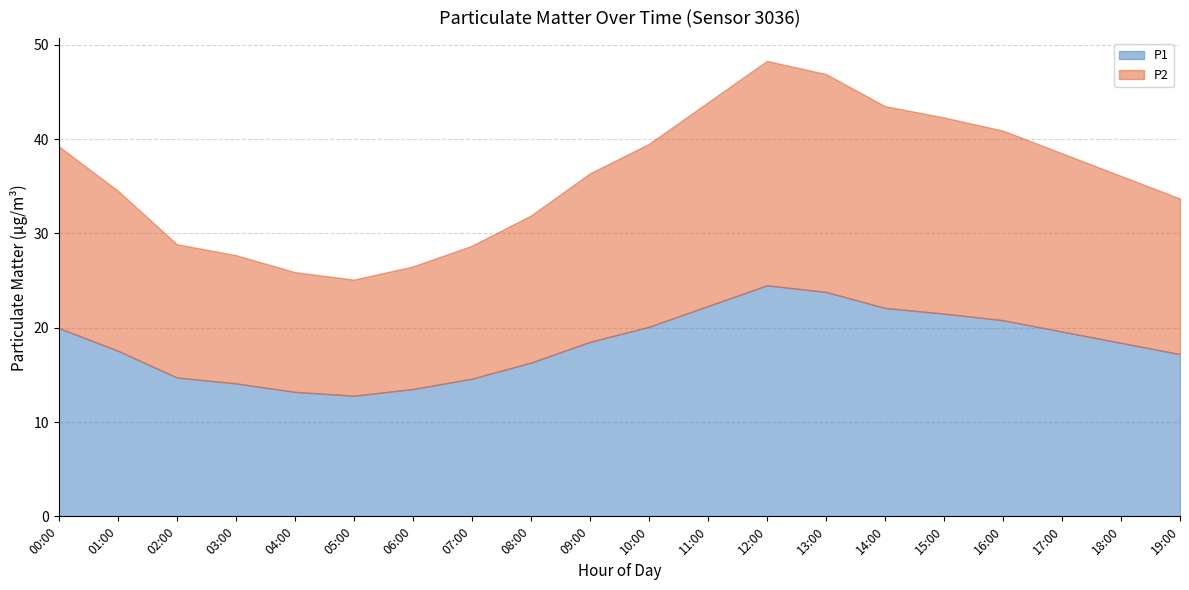

True or false: P2 has a value of 14.1 at 02:00.

True